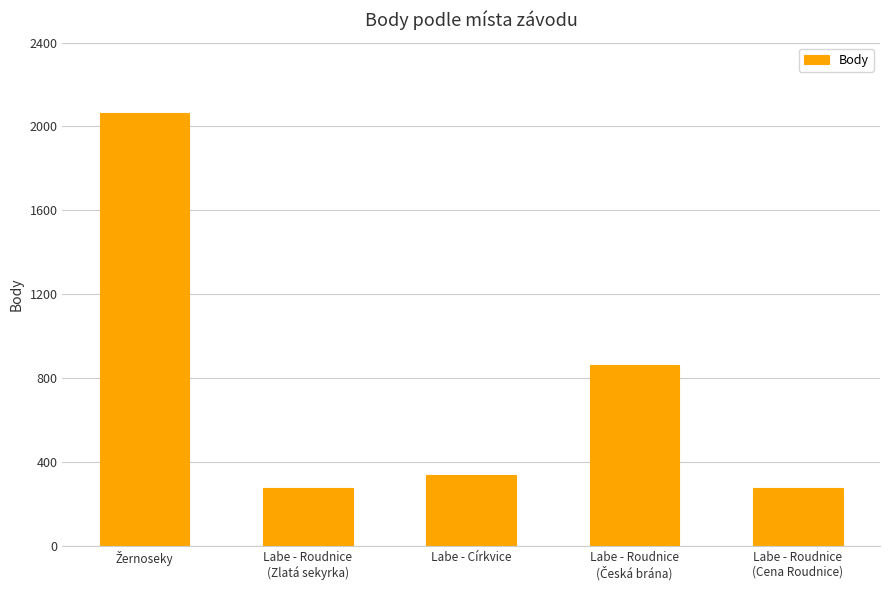

Reading right to left, extract all data points from this chart.

277	864	336	277	2064